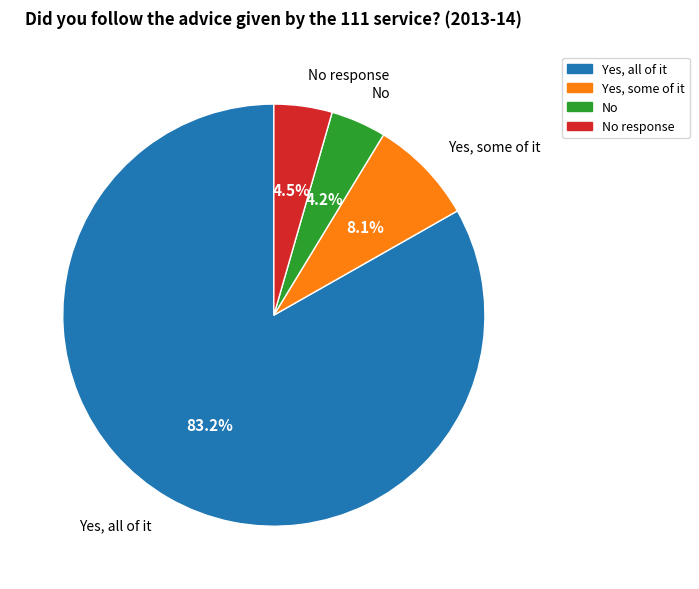

How much of the chart is everything except No?

95.8%